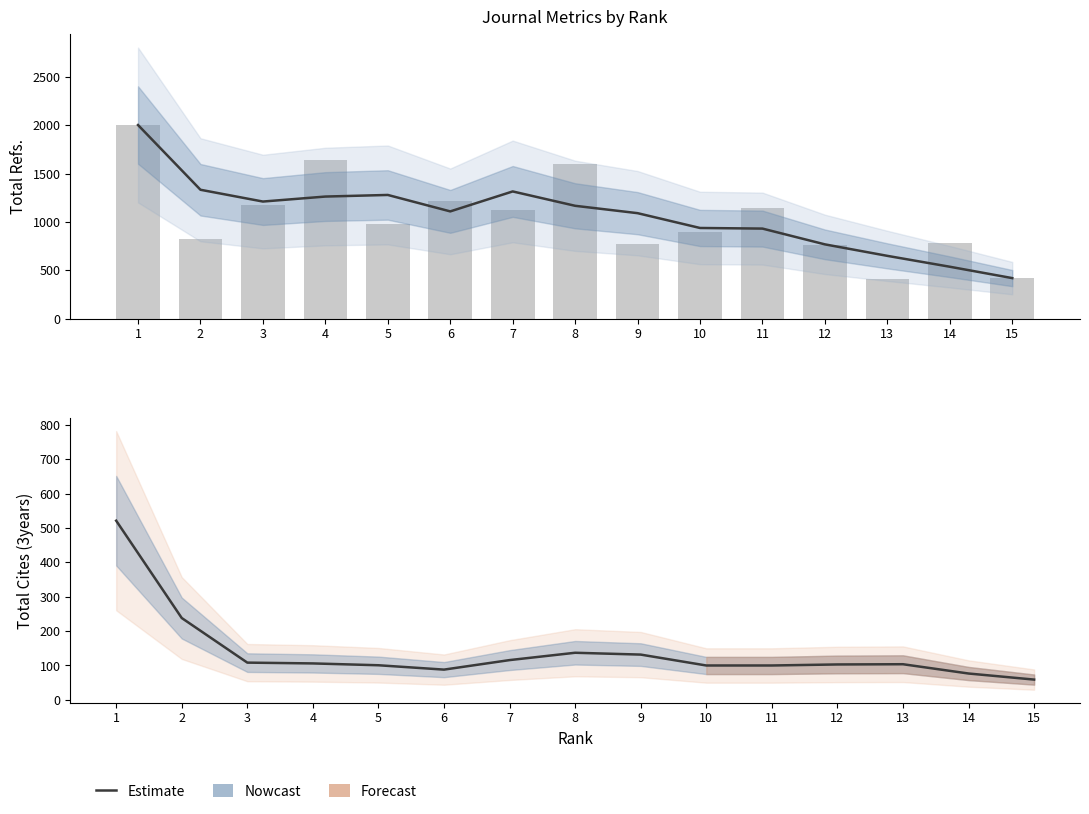

Are the bars horizontal?

No